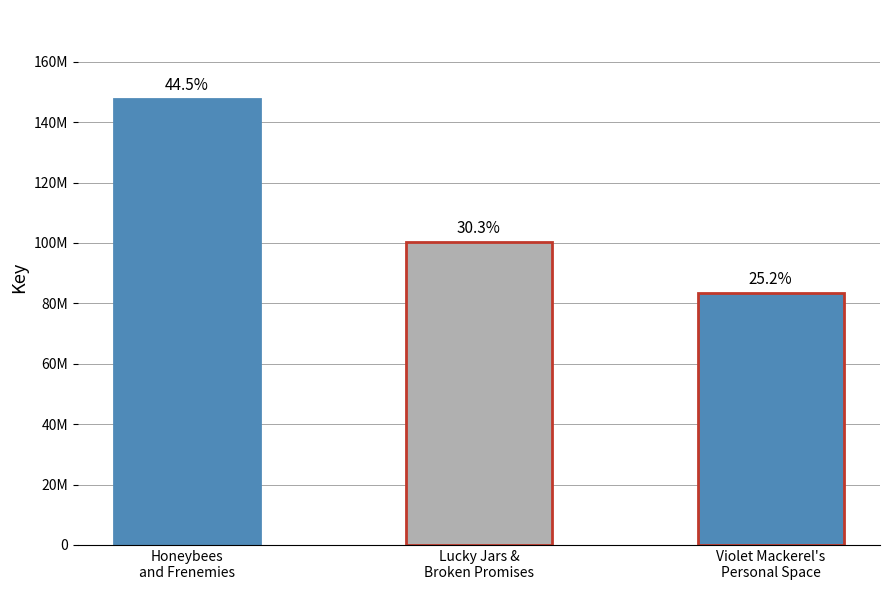

What is the label of the 3rd bar from the left?

Violet Mackerel's Personal Space